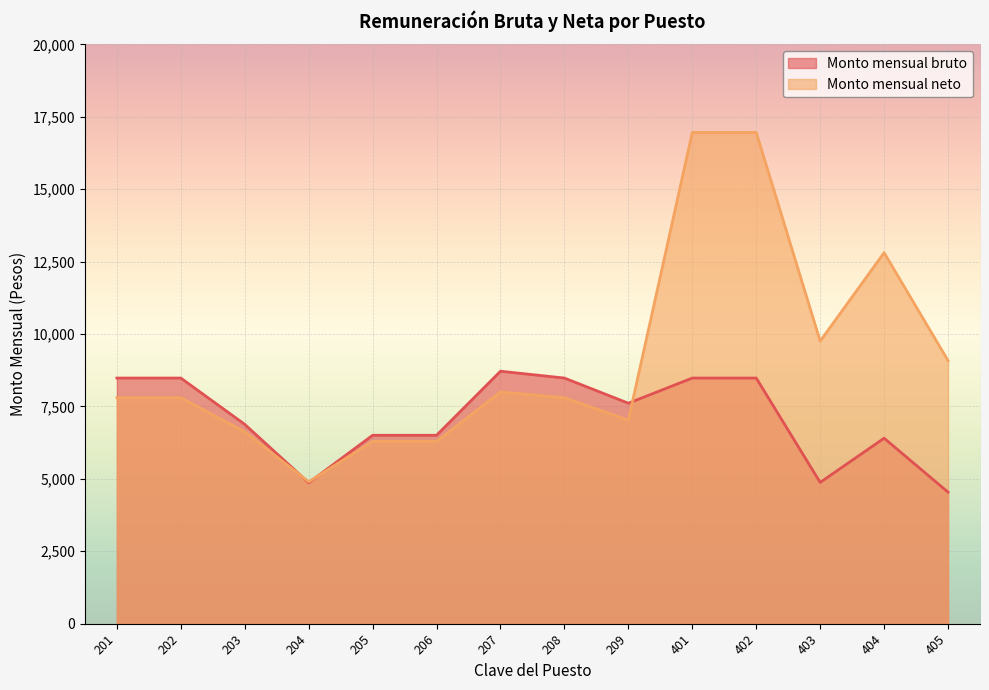

Reading left to right, extract all data points from this chart.

Monto mensual bruto: 8479.8	8479.8	6881.7	4865.9	6504.7	6504.7	8715.7	8479.8	7611.3	8479.8	8479.8	4877.1	6403.7	4541.5
Monto mensual neto: 7800.0	7800.0	6626.0	4900.0	6290.0	6290.0	8000.0	7800.0	7026.0	16959.6	16959.6	9754.2	12807.5	9083.0